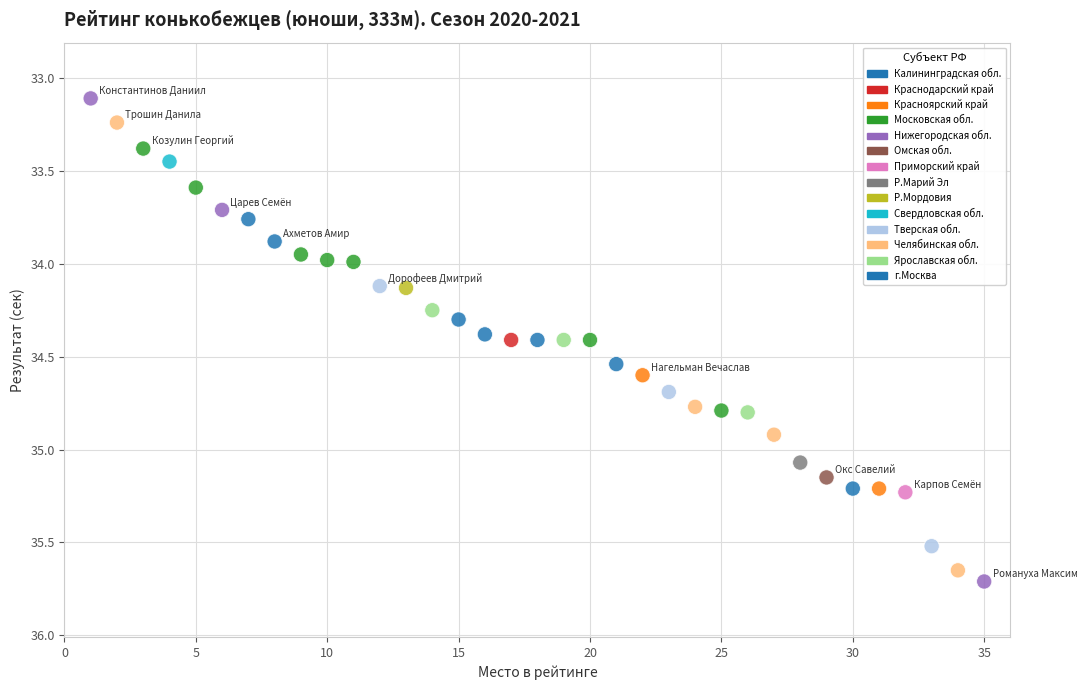

What is the range of Y values (max minus min)?

2.6